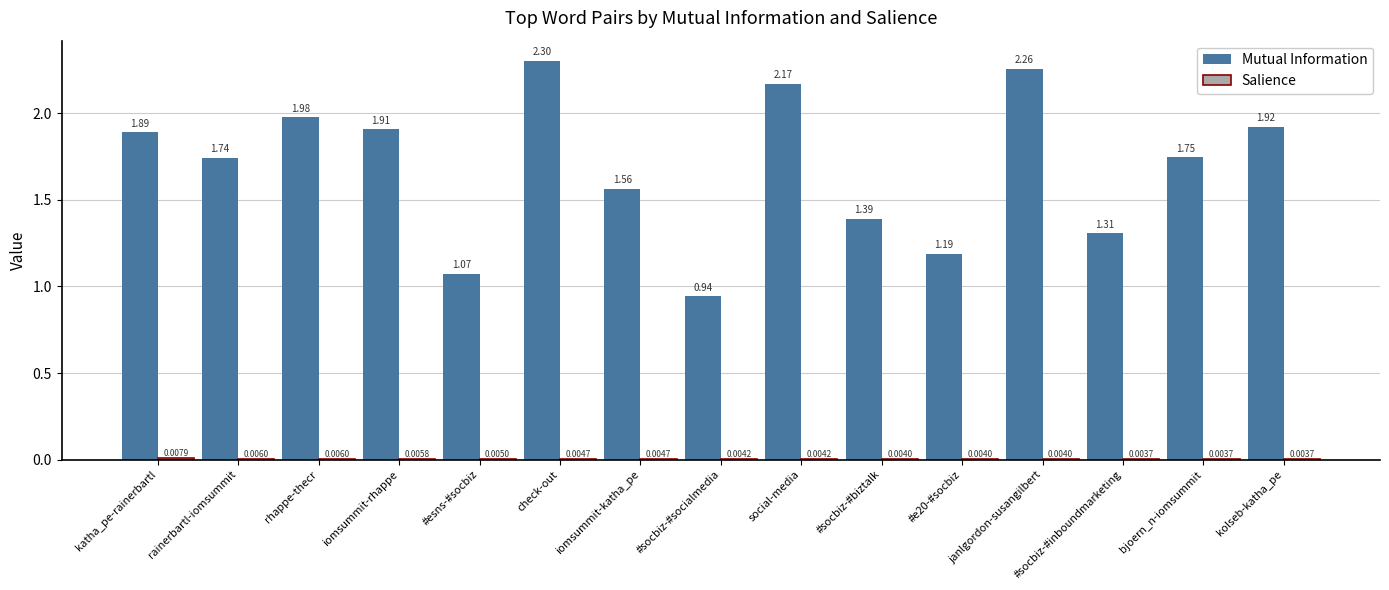

At which category does the chart reach its peak across all series?

check-out